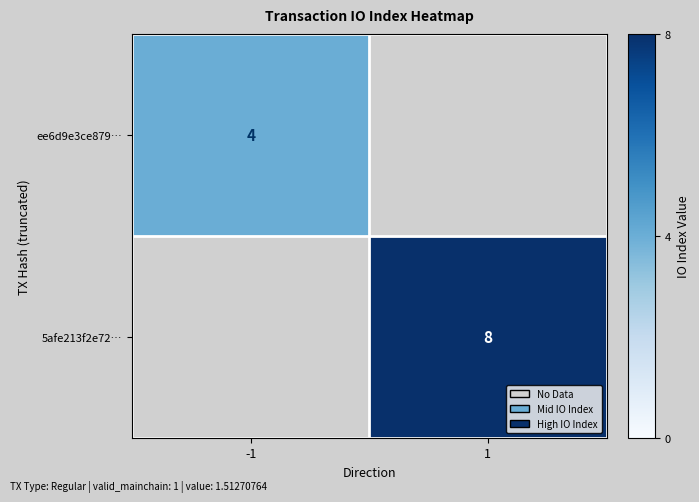

Is it true that 5afe213f2e72… equals 8 at 1?

True